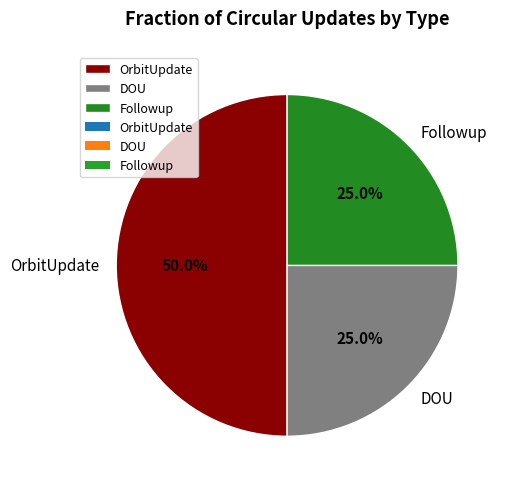

What is the largest slice in the pie chart?

OrbitUpdate